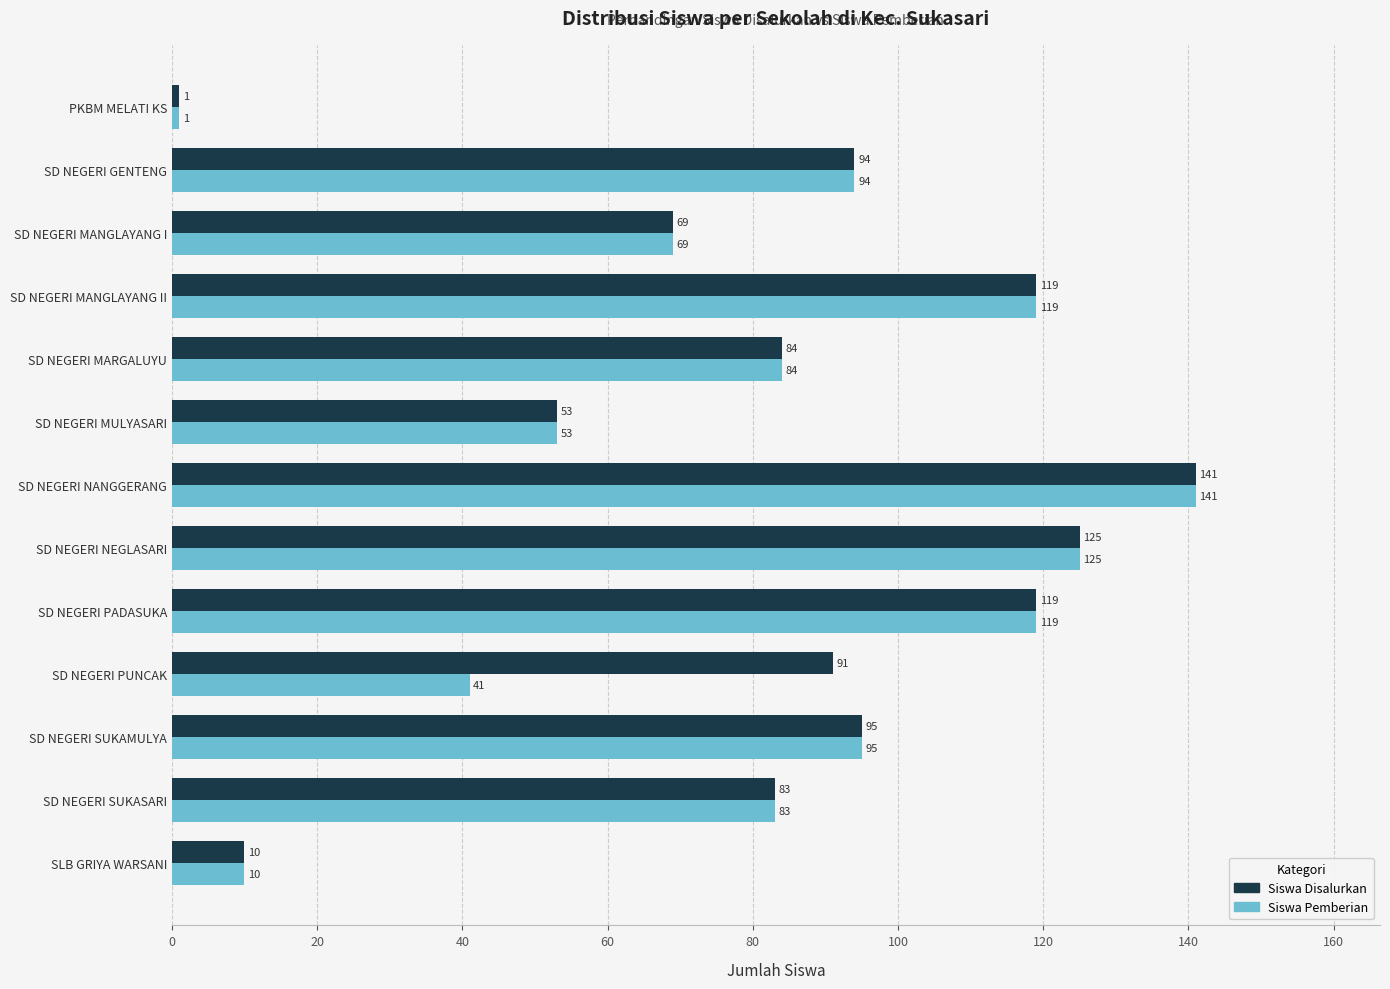

Which series has the largest total across all categories?

Siswa Disalurkan